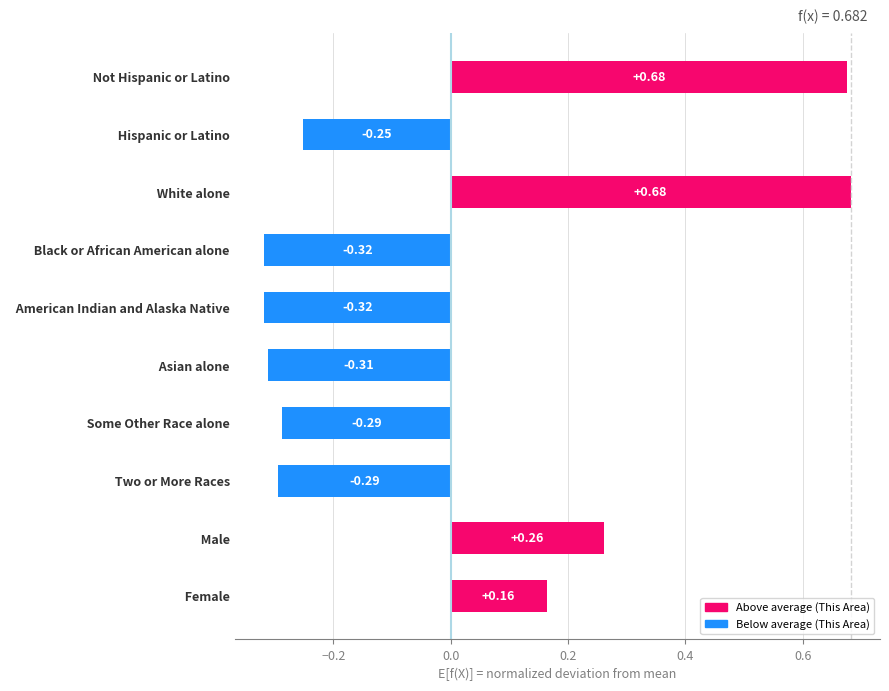

Between   Hispanic or Latino and   Two or More Races, which is larger?

  Hispanic or Latino